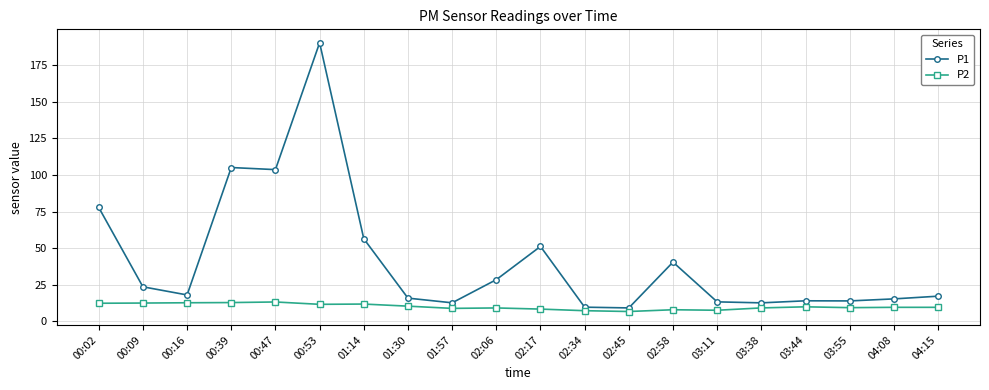

Which series has the largest total across all categories?

P1